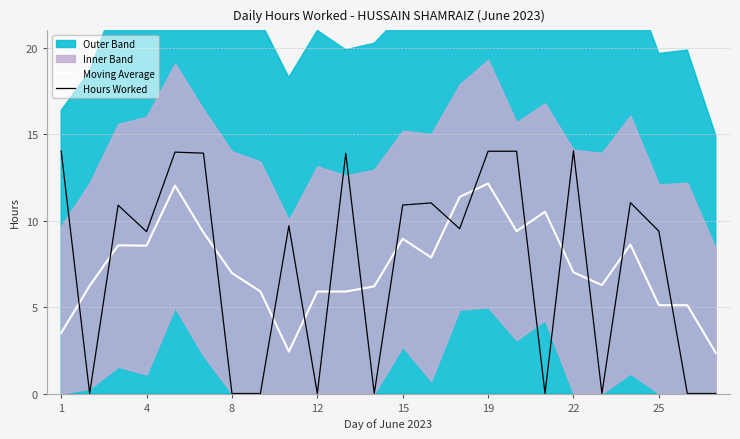

The Moving Average series shows 8.6 at 4. True or false?

True